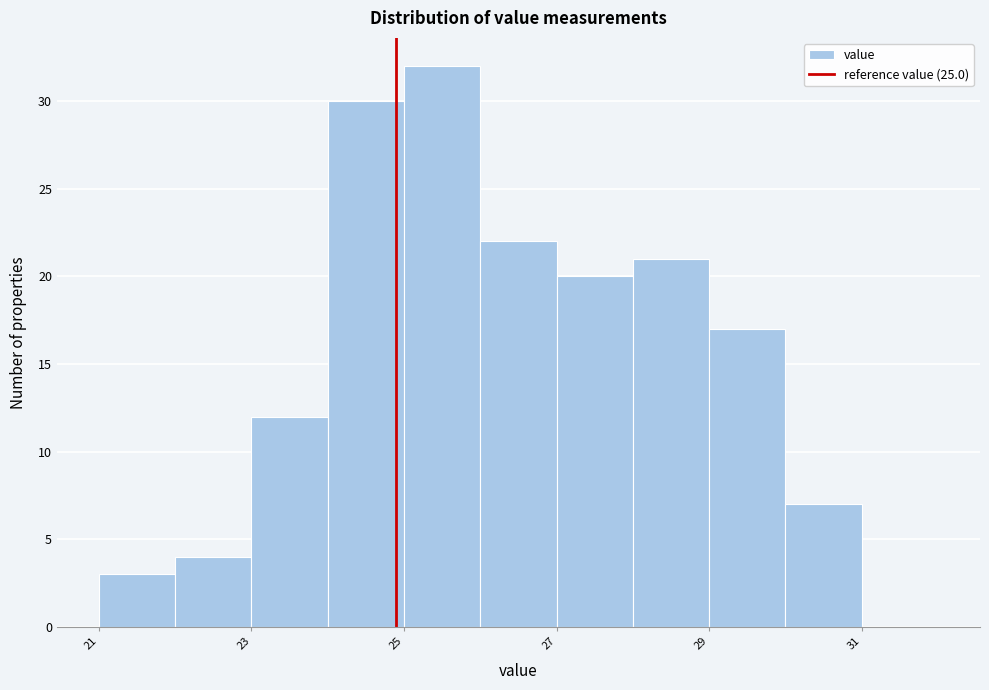

Reading left to right, transcribe this chart: for each bar, give the range it covers on the x-axis and its height. Neither the bar edges nor the heights are printed on the chart, so give them approximately, as read against the axes.

21.1 to 22.1: 3
22.1 to 23.1: 4
23.1 to 24.1: 12
24.1 to 25.1: 30
25.1 to 26.1: 32
26.1 to 27.1: 22
27.1 to 28.1: 20
28.1 to 29.1: 21
29.1 to 30.1: 17
30.1 to 31.1: 7
31.1 to 32.1: 0